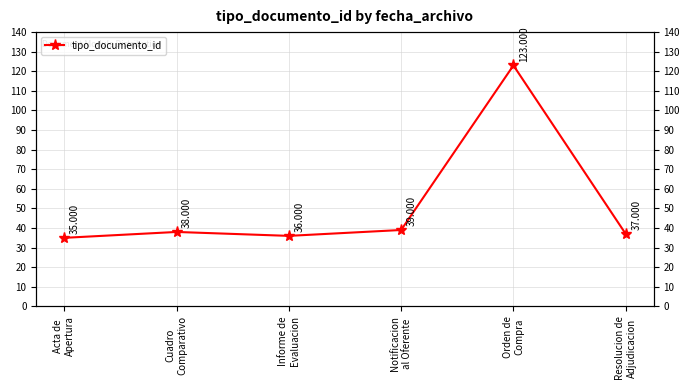

Reading right to left, extract all data points from this chart.

Resolucion de
Adjudicacion=37	Orden de
Compra=123	Notificacion
al Oferente=39	Informe de
Evaluacion=36	Cuadro
Comparativo=38	Acta de
Apertura=35